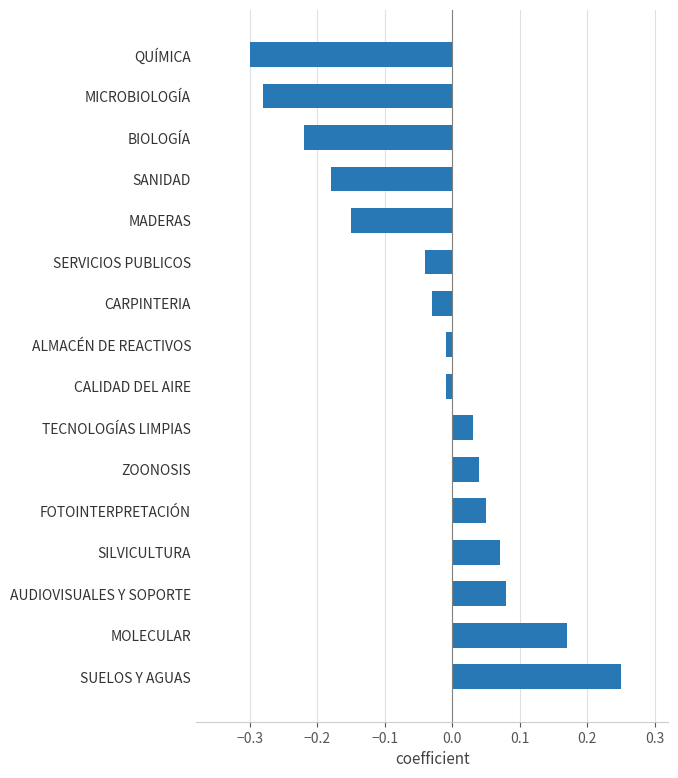

Between MOLECULAR and QUÍMICA, which is larger?

MOLECULAR